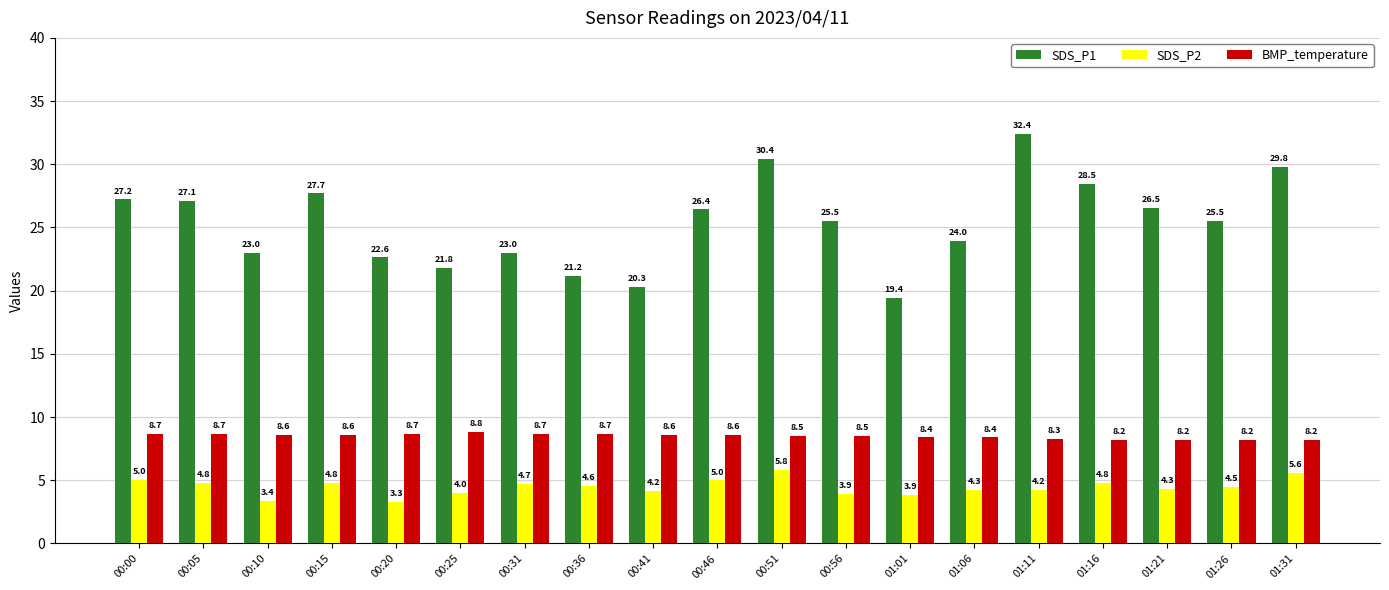

Reading left to right, transcribe all the data shown in this chart.

SDS_P1: 27.2	27.1	23.0	27.7	22.6	21.8	23.0	21.2	20.3	26.4	30.4	25.5	19.4	24.0	32.4	28.5	26.5	25.5	29.8
SDS_P2: 5.0	4.8	3.4	4.8	3.3	4.0	4.7	4.6	4.2	5.0	5.8	3.9	3.9	4.3	4.2	4.8	4.3	4.5	5.6
BMP_temperature: 8.7	8.7	8.6	8.6	8.7	8.8	8.7	8.7	8.6	8.6	8.5	8.5	8.4	8.4	8.3	8.2	8.2	8.2	8.2